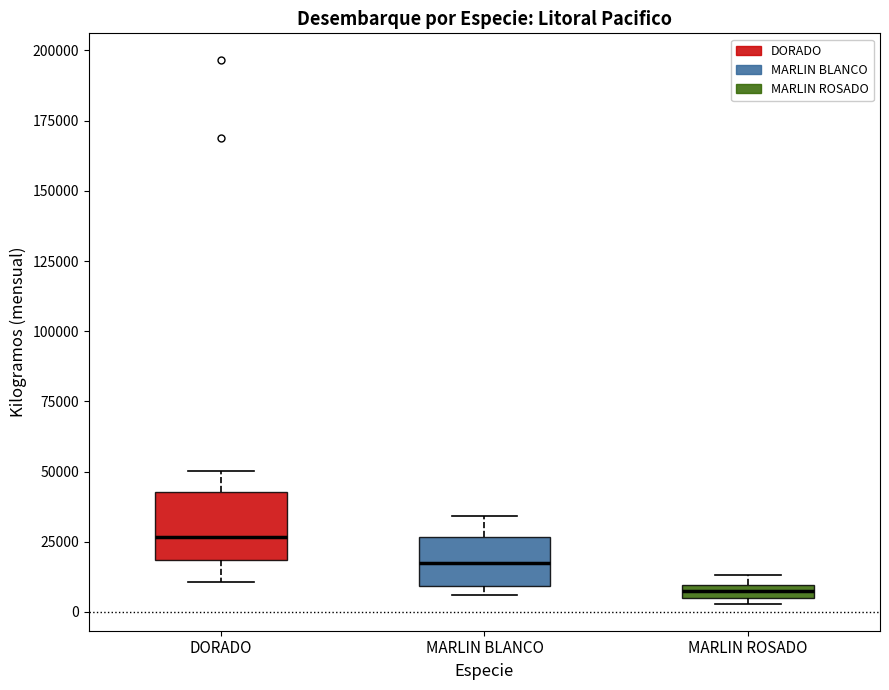

Where does the median line of the box for DORADO sit on the y-axis? The values are not printed on the chart, so give them approximately, as read against the axis.

25000